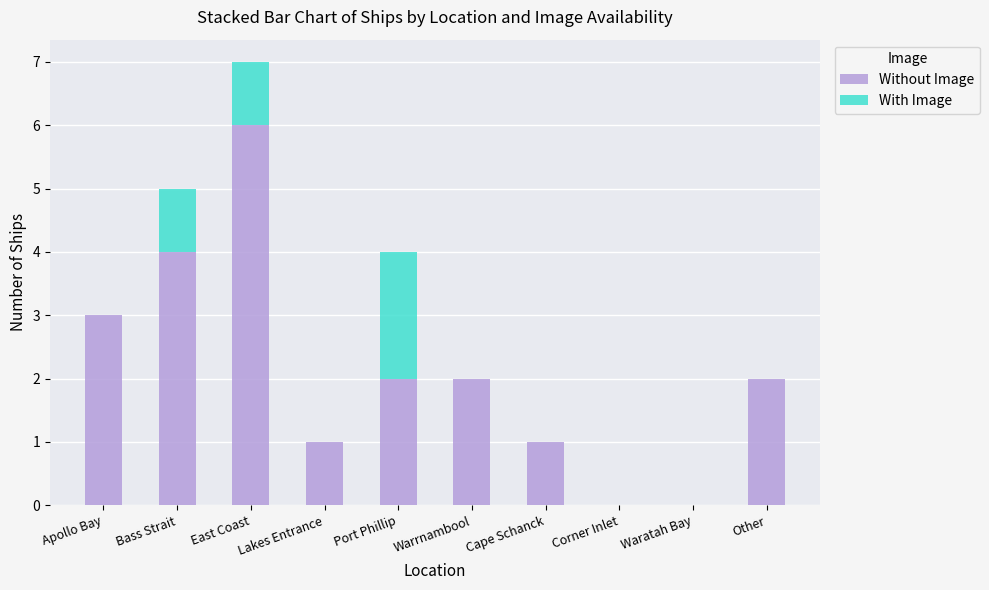

What is the sum of the Without Image values at Other and Warrnambool?

4